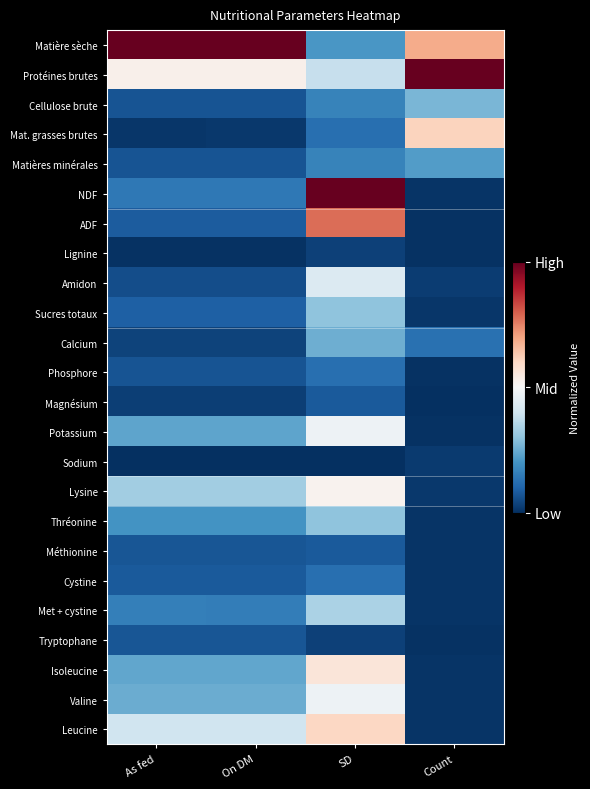

At which category does the chart reach its minimum across all series?

Count